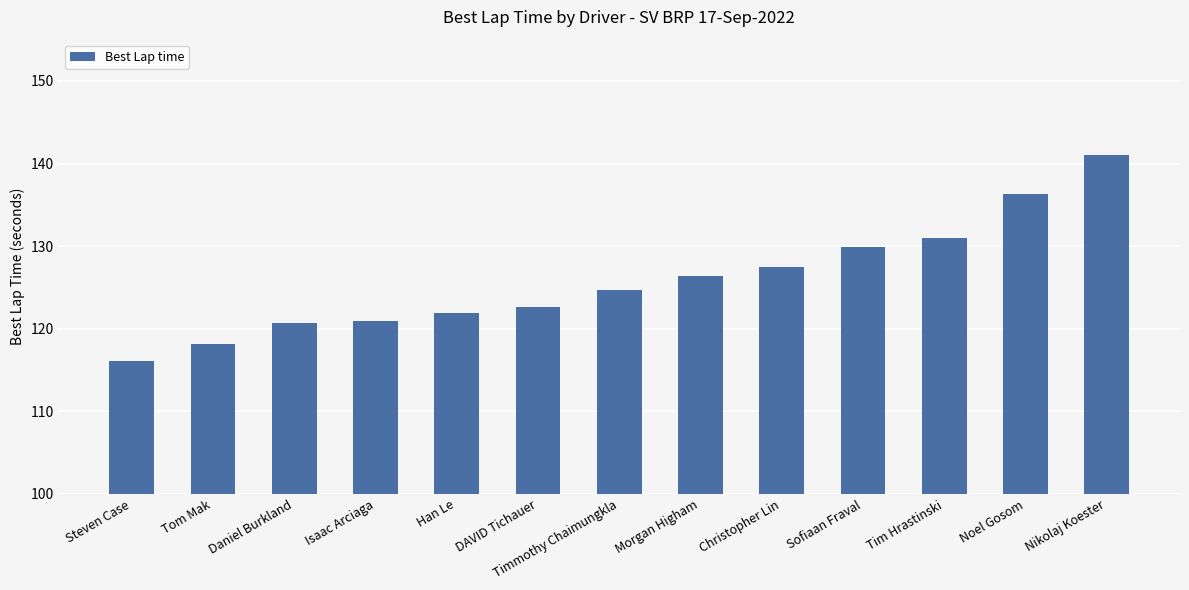

What is the change in value from Isaac Arciaga to Timmothy Chaimungkla?

+3.7